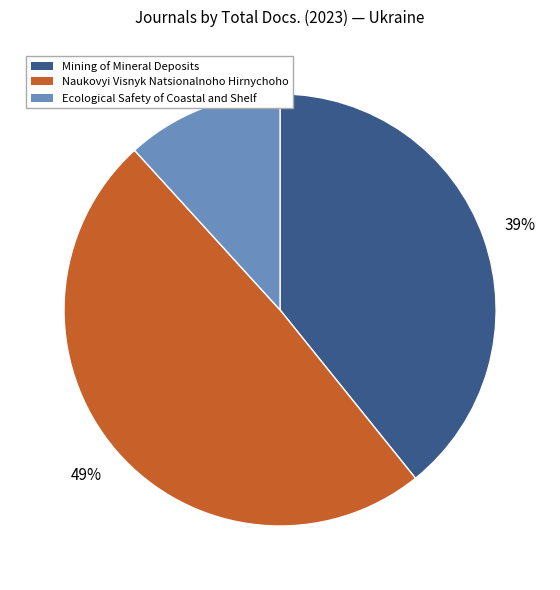

Rank the categories by value from lowest to highest.

Ecological Safety of Coastal and Shelf, Mining of Mineral Deposits, Naukovyi Visnyk Natsionalnoho Hirnychoho